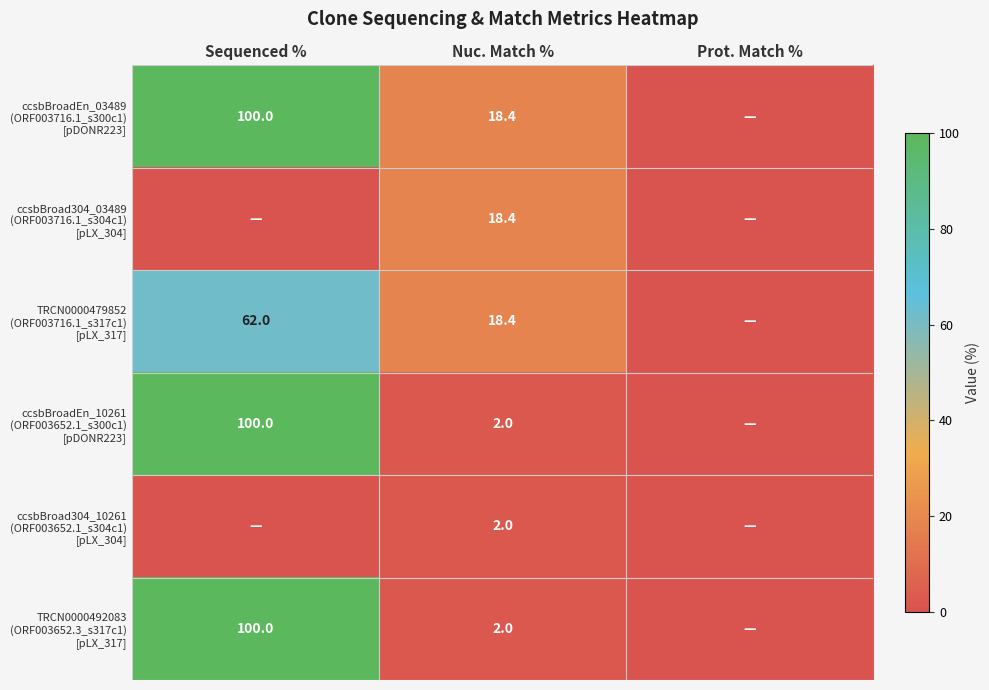

At which category is the sum across all series the highest?

Sequenced %